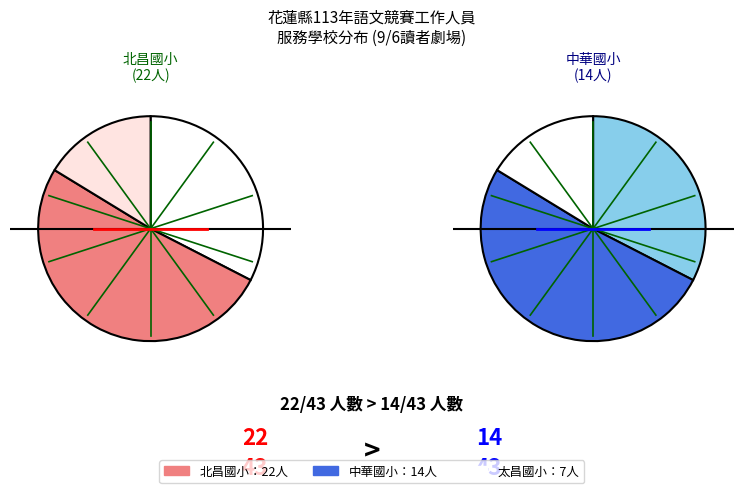

The 北昌國小 slice represents 45% of the pie. True or false?

False